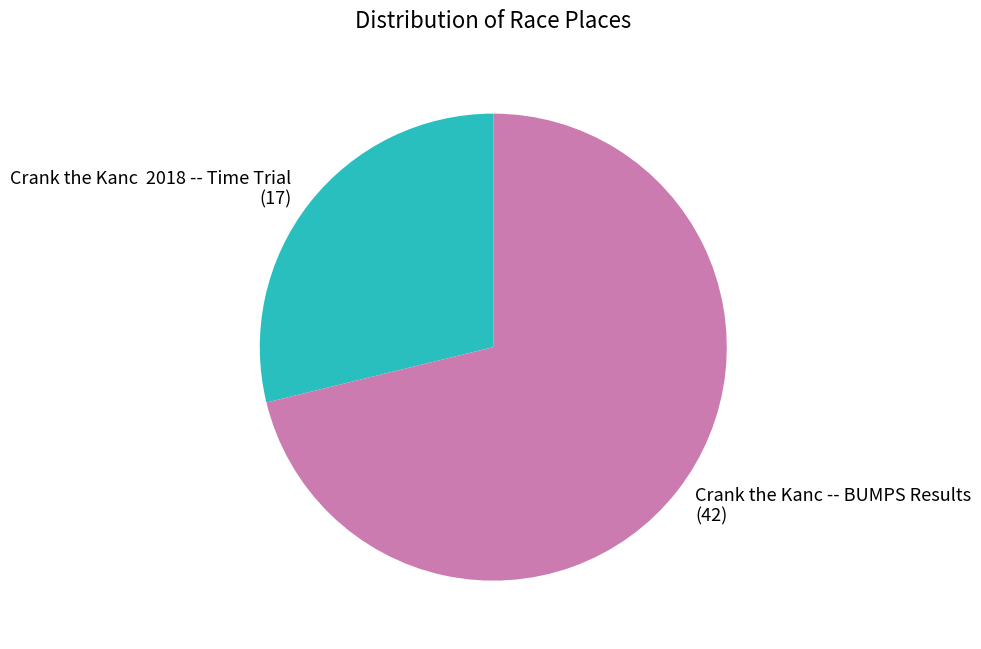

Is it true that Crank the Kanc -- BUMPS Results (42) is 85% of the pie?

False